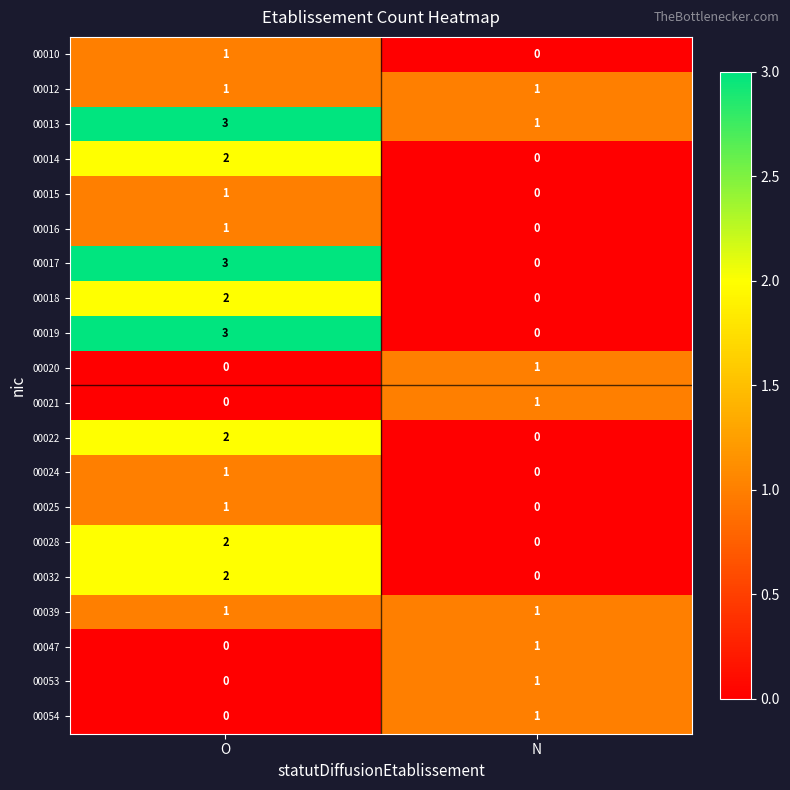

True or false: 00032 has a value of 3 at O.

False